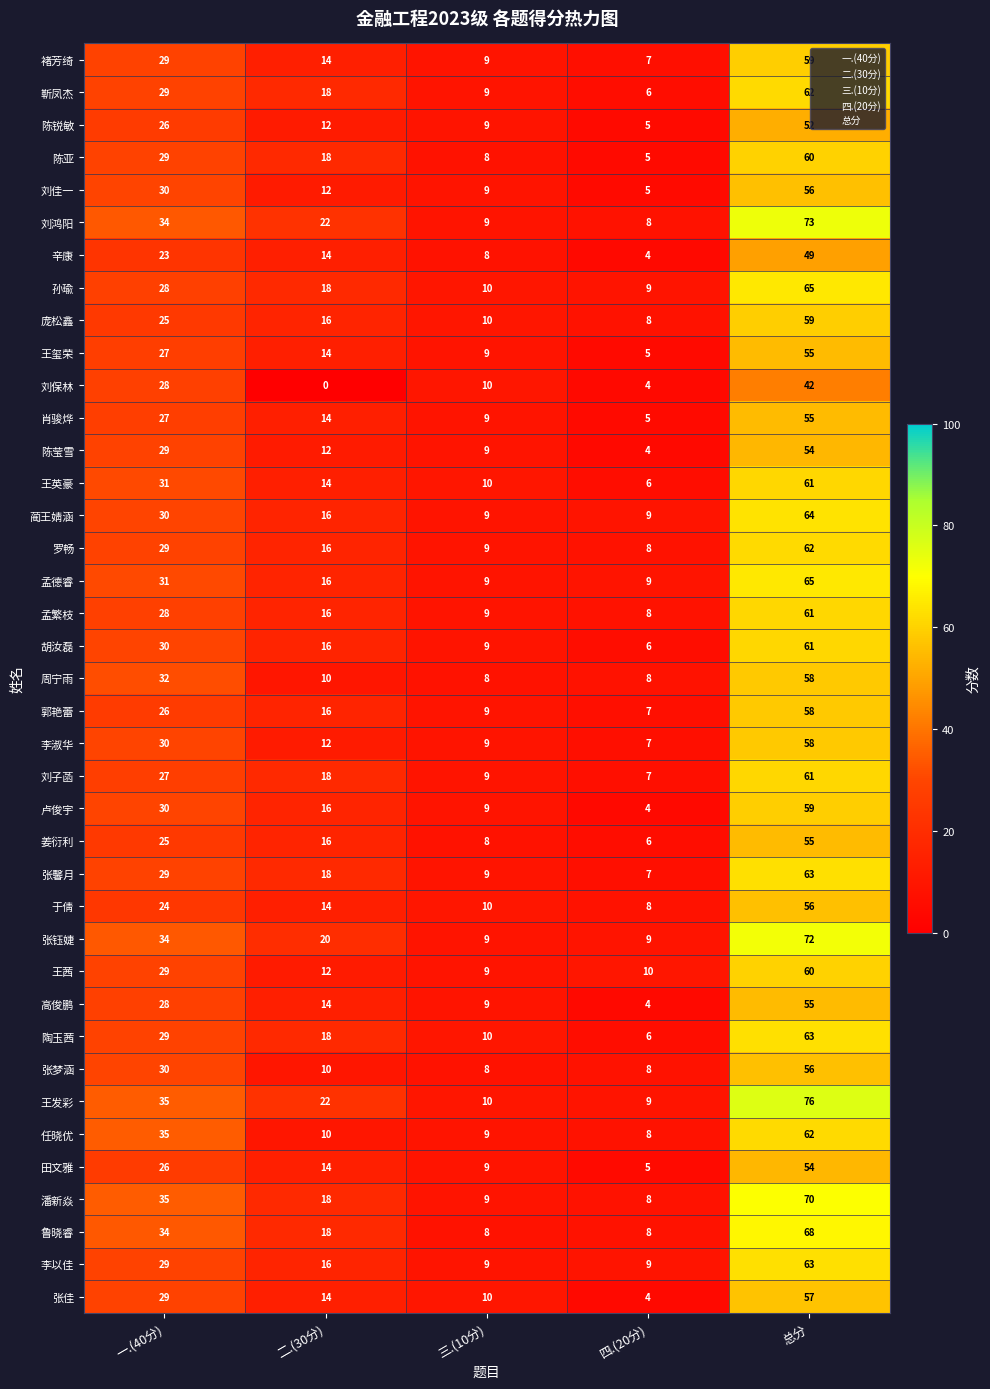

What is the difference between the highest and lowest values at 二.(30分)?

22